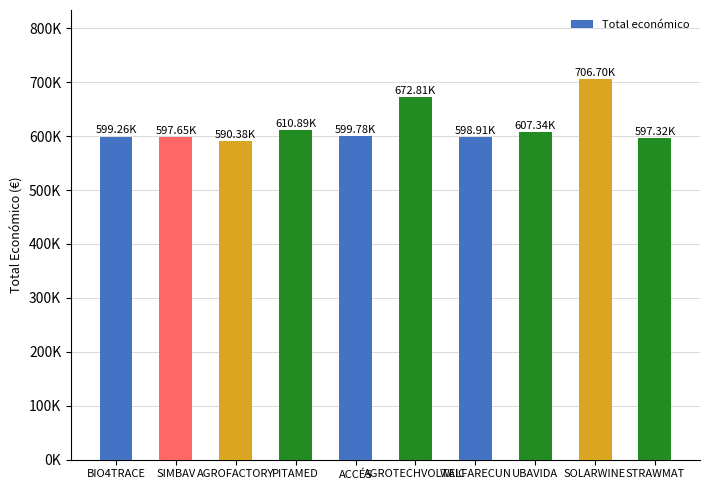

What is the sum of the values at PITAMED and WELFARECUN?

1209798